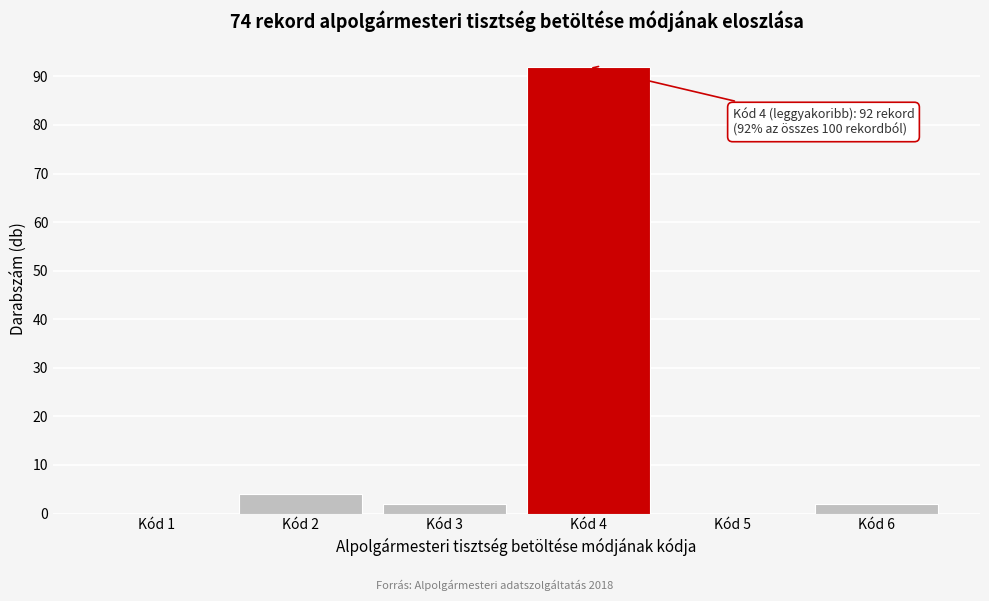

Reading left to right, extract all data points from this chart.

Kód 1=0	Kód 2=4	Kód 3=2	Kód 4=92	Kód 5=0	Kód 6=2